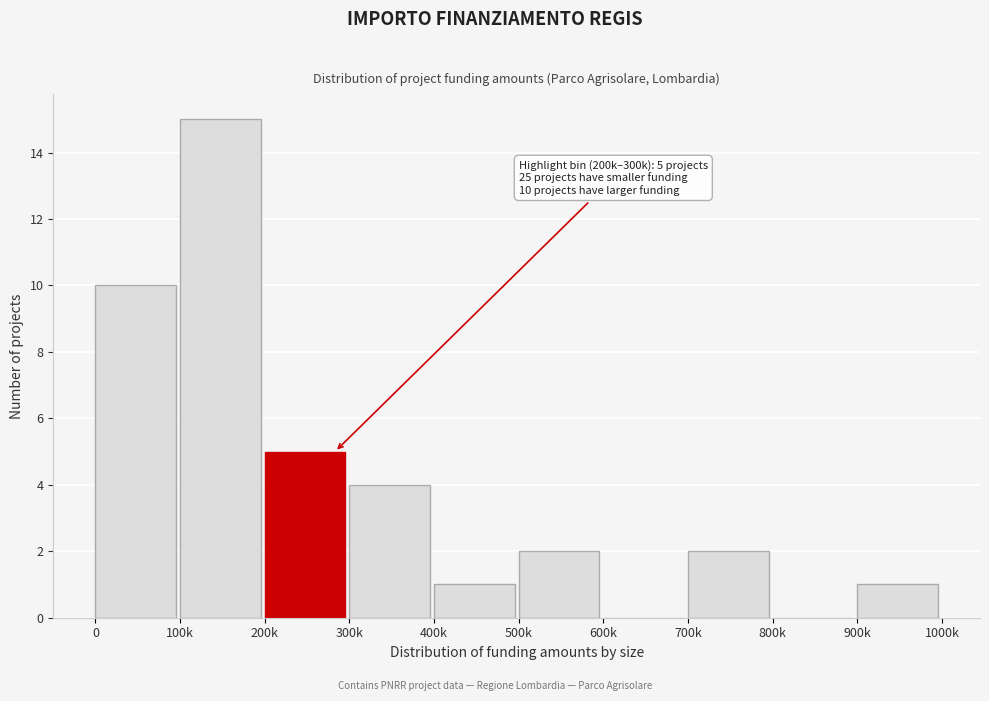

Reading right to left, transcribe all the data shown in this chart.

900k=1	800k=0	700k=2	600k=0	500k=2	400k=1	300k=4	200k=5	100k=15	0=10